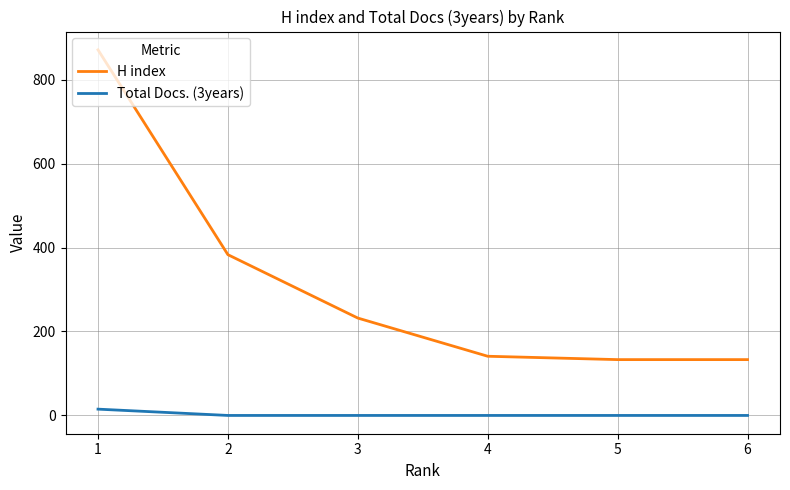

True or false: Total Docs. (3years) has a value of 0 at 3.

True